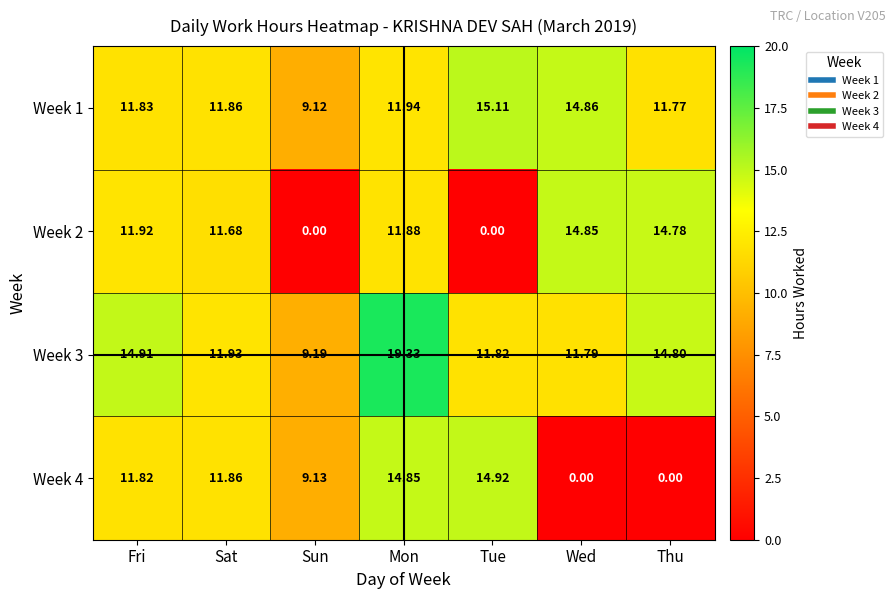

At which label does Week 1 reach its peak?

Tue